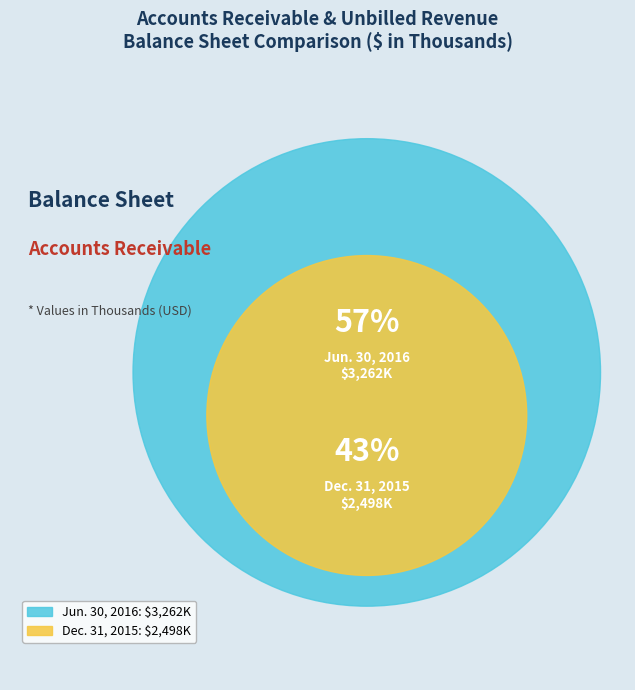

Rank the categories by value from lowest to highest.

Accounts receivable and unbilled revenue (Dec. 31, 2015), Accounts receivable and unbilled revenue (Jun. 30, 2016)